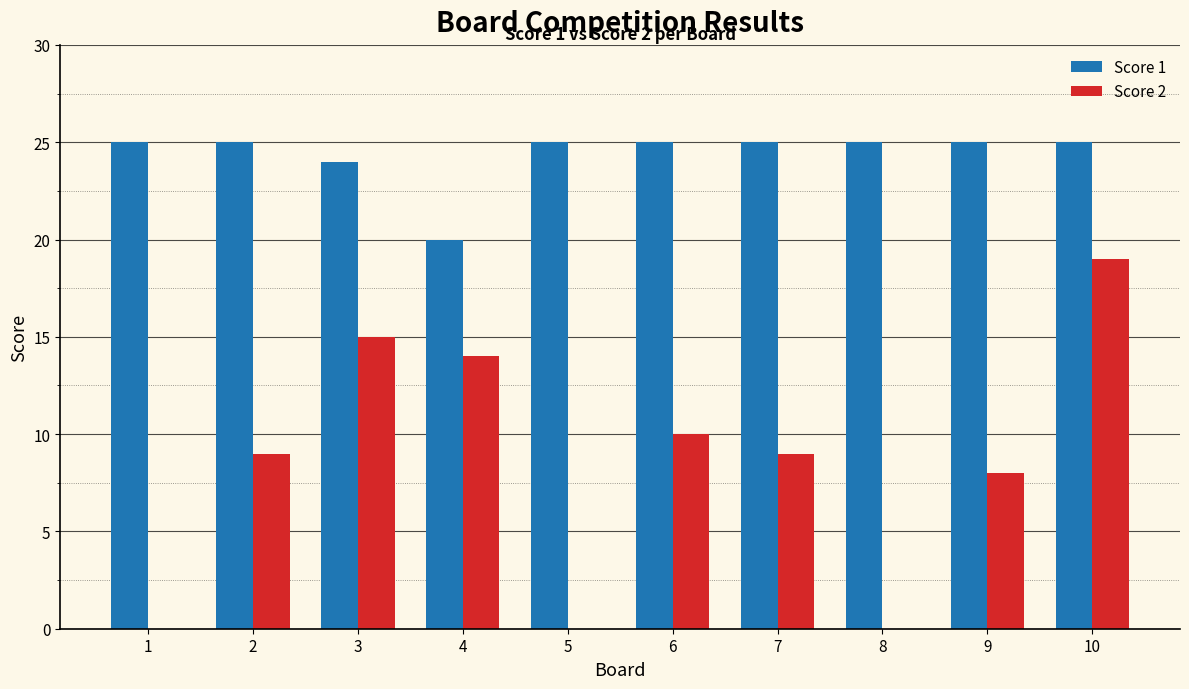

What is the maximum value for Score 1?

25